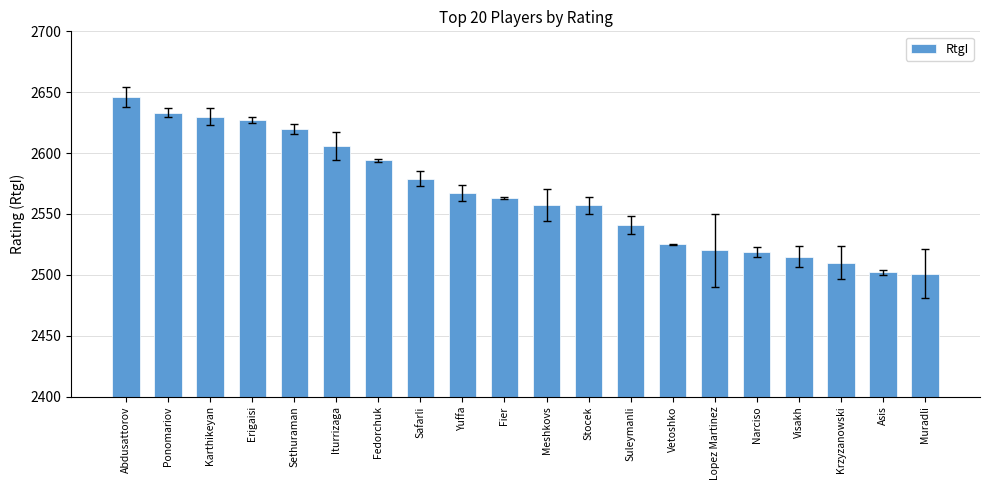

What is the maximum value shown in the chart?

2646